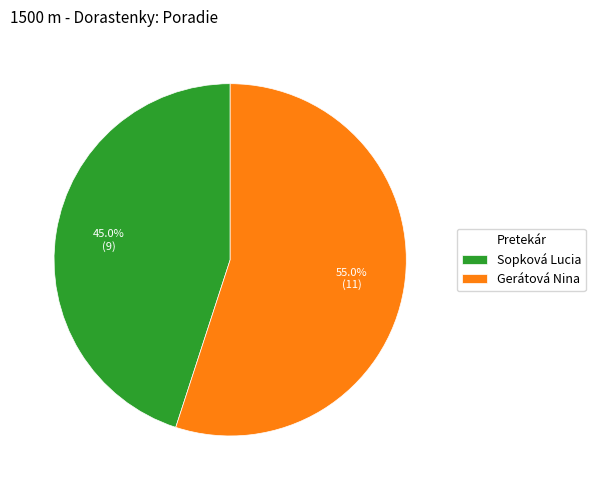

What percentage is the Gerátová Nina slice, to the nearest percent?

55%